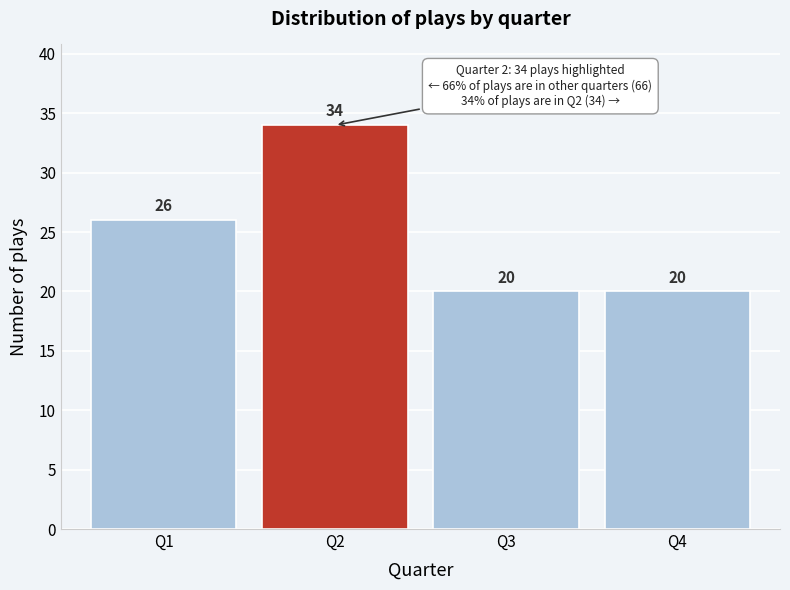

Reading left to right, extract all data points from this chart.

26	34	20	20